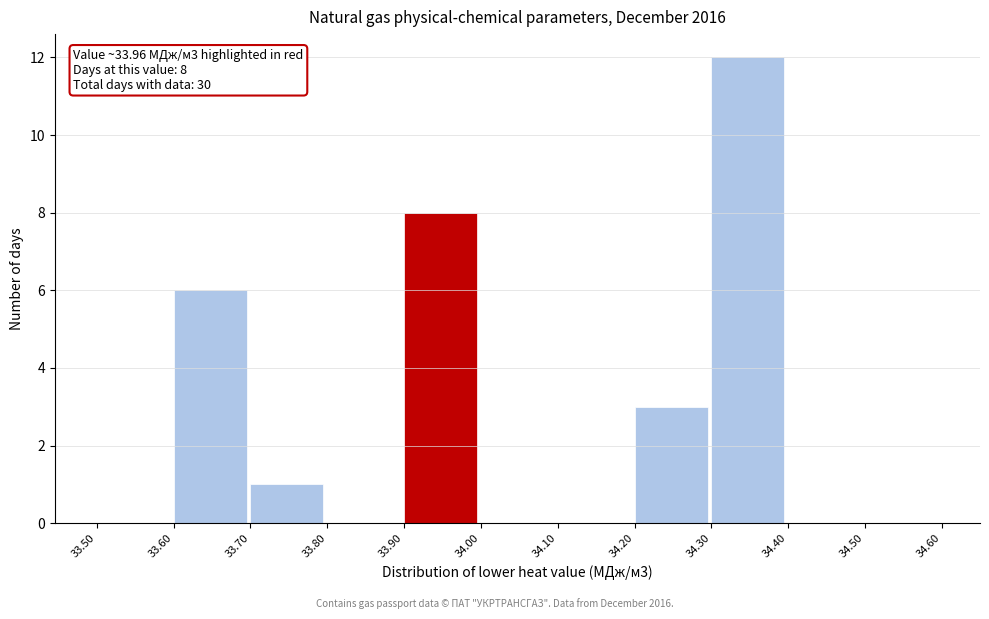

Which range on the x-axis has the tallest bar?

34.30 to 34.40